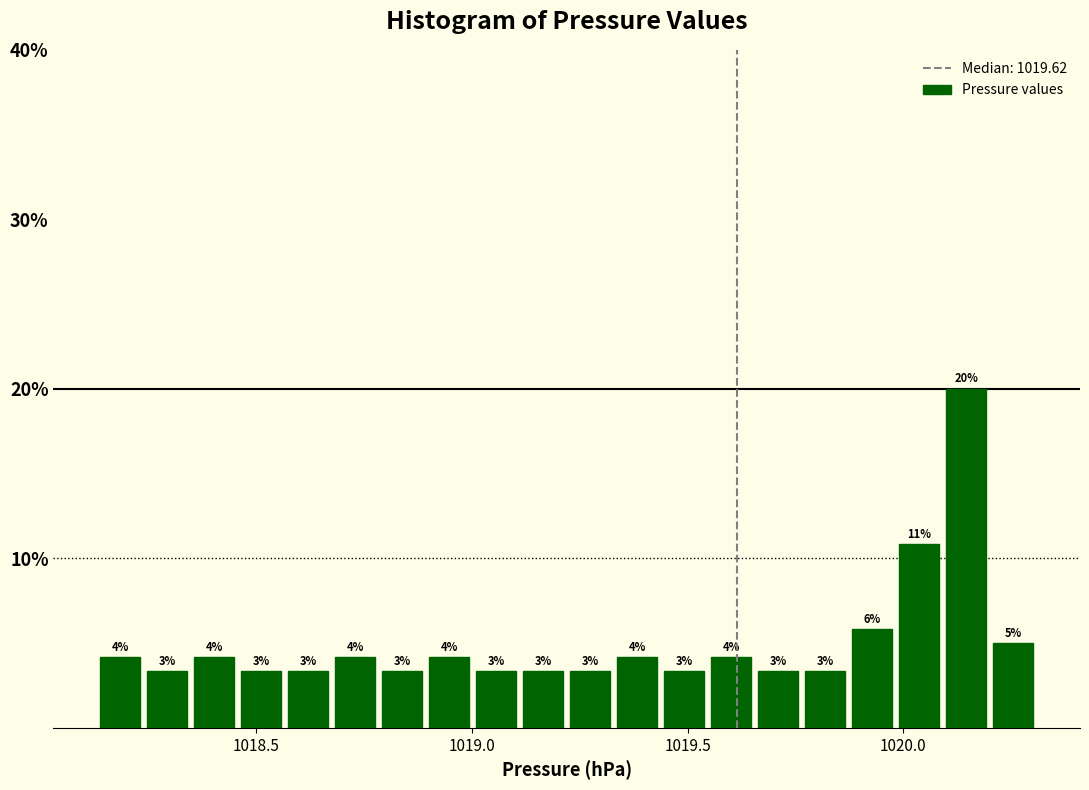

Read against the x-axis, roughly where is the centre of the tallest bar?

1020.15